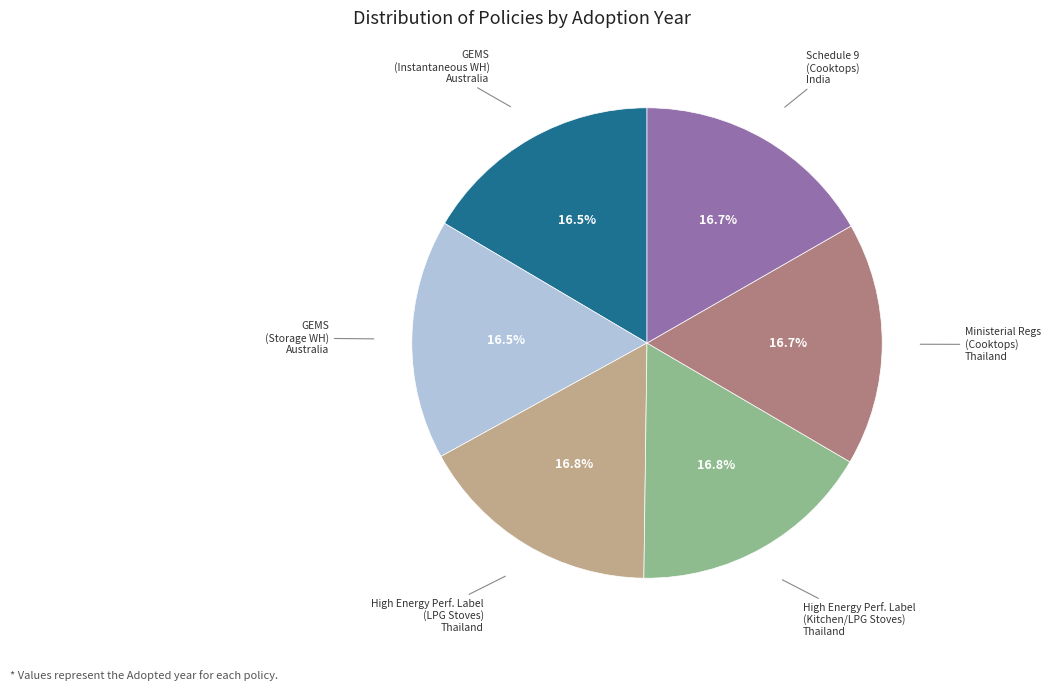

Is there a majority slice in this chart?

No